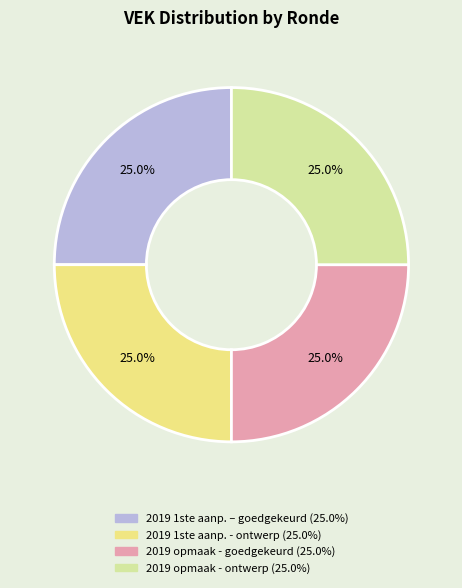

Is there any slice that represents more than half of the pie?

No